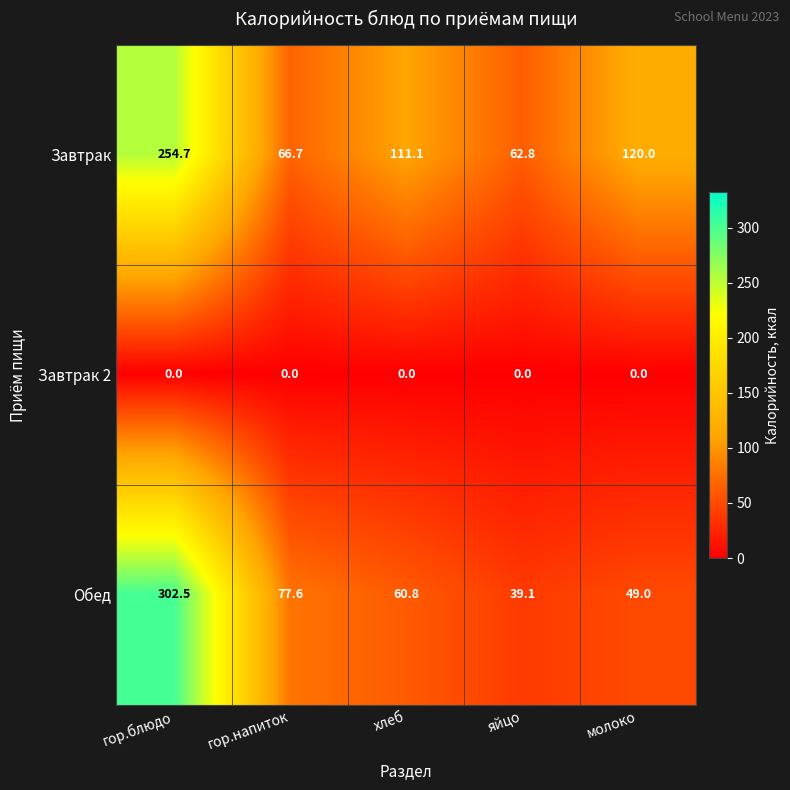

Between гор.напиток and яйцо, which series saw the biggest shift?

Обед